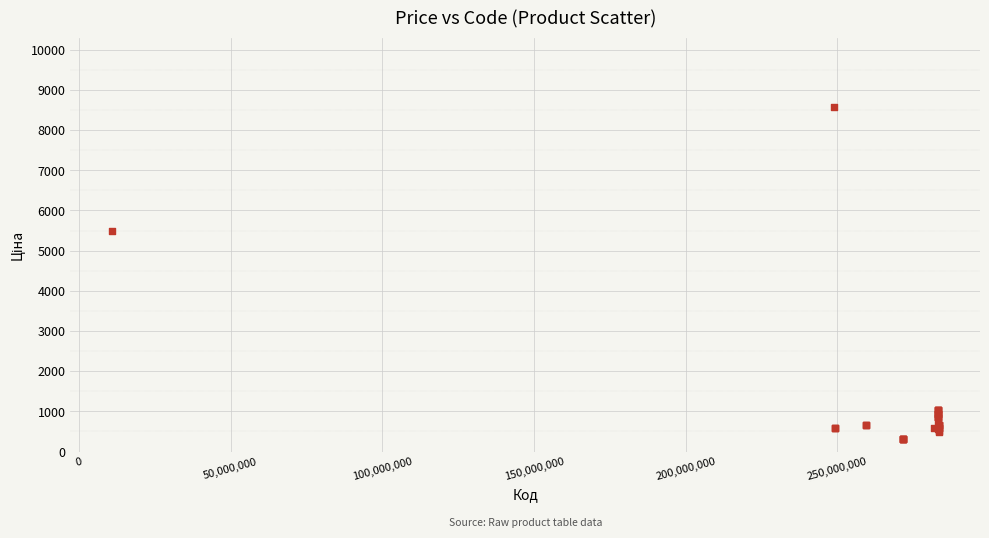

What Y value in the scatter plot is closest to 4440?

5497.3